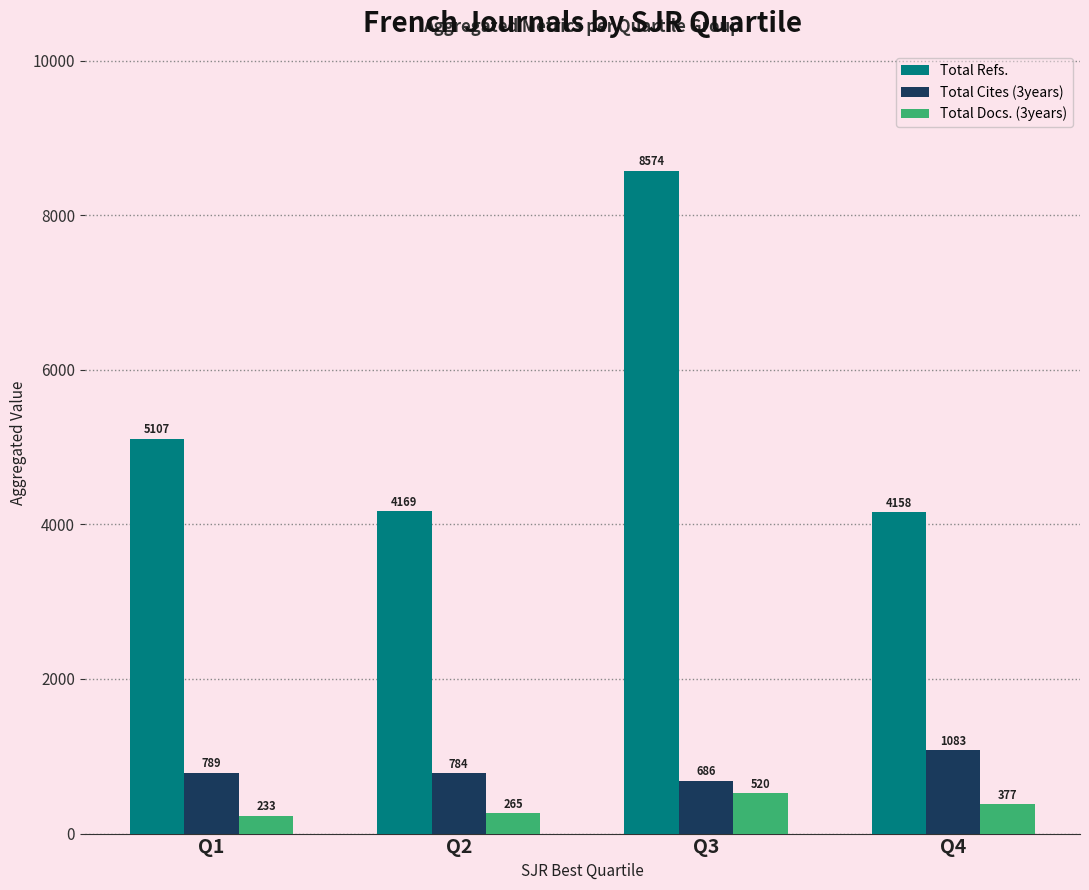

Count the number of data series in this chart.

3